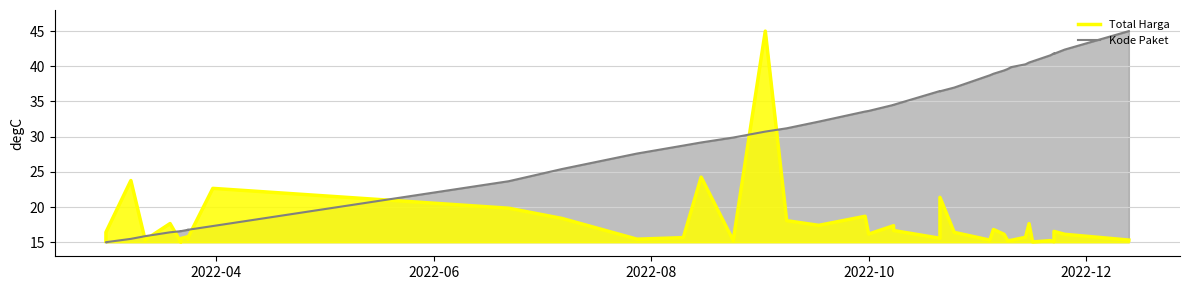

True or false: Total Harga and Kode Paket intersect in this chart.

True